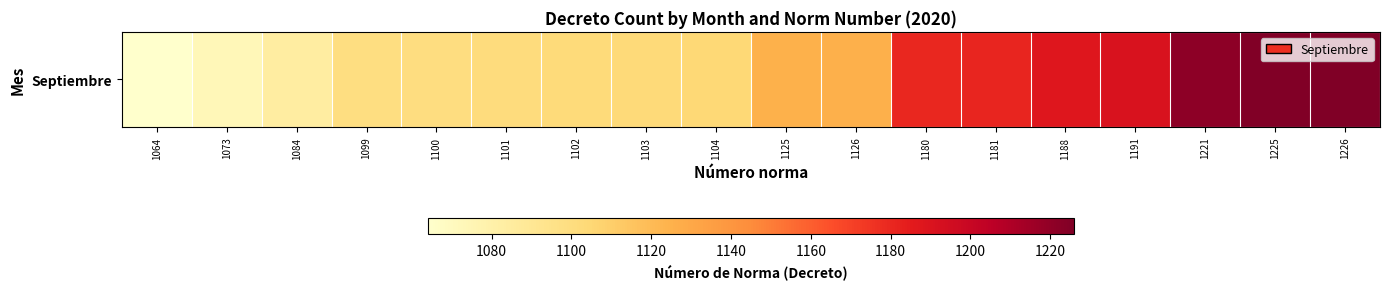

What is the smallest value displayed?

1064